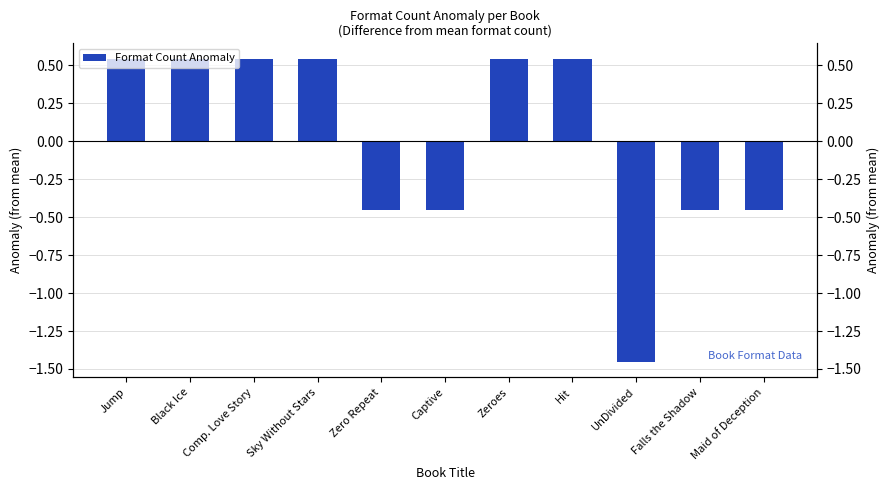

What is the maximum value shown in the chart?

0.5